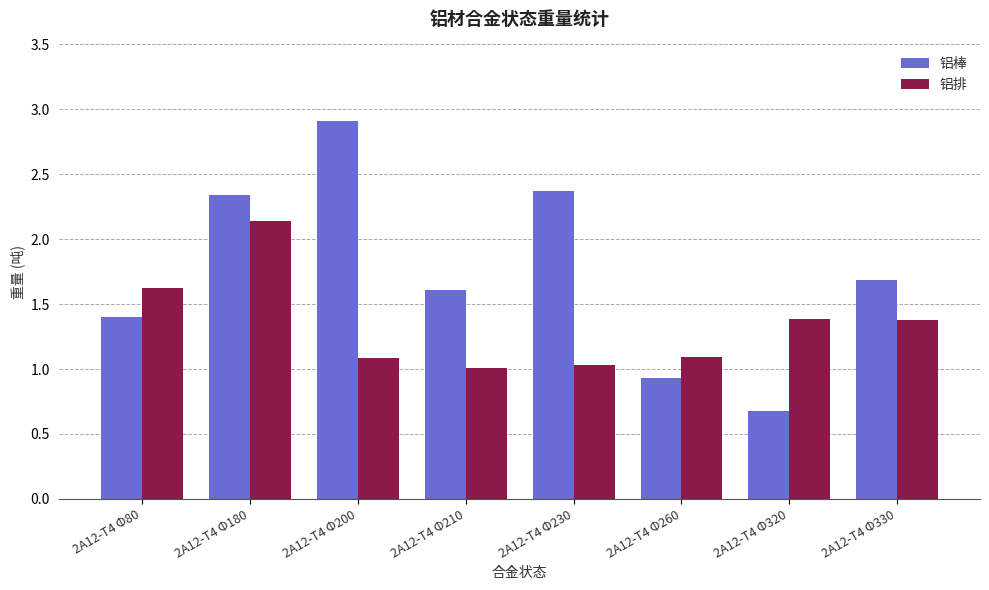

What is the spread (max minus min) of values at 2A12-T4 Φ230?

1.3